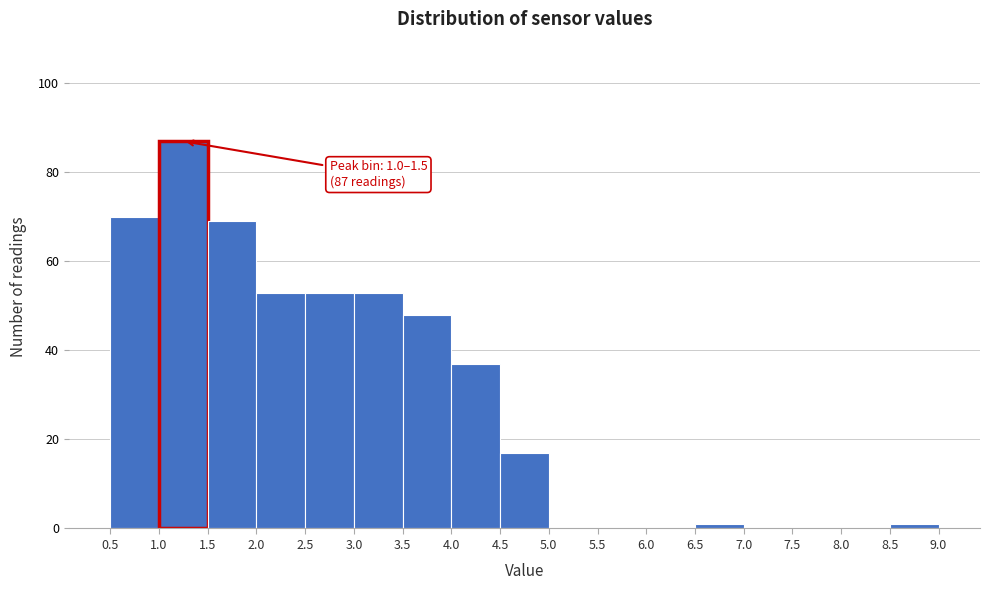

Over which range of the x-axis is the bar tallest?

1.0 to 1.5